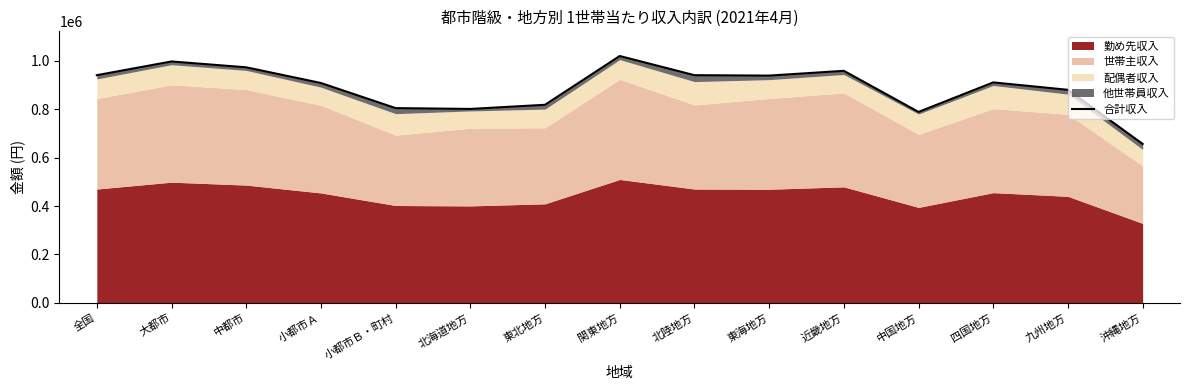

At which category does the chart reach its minimum across all series?

沖縄地方